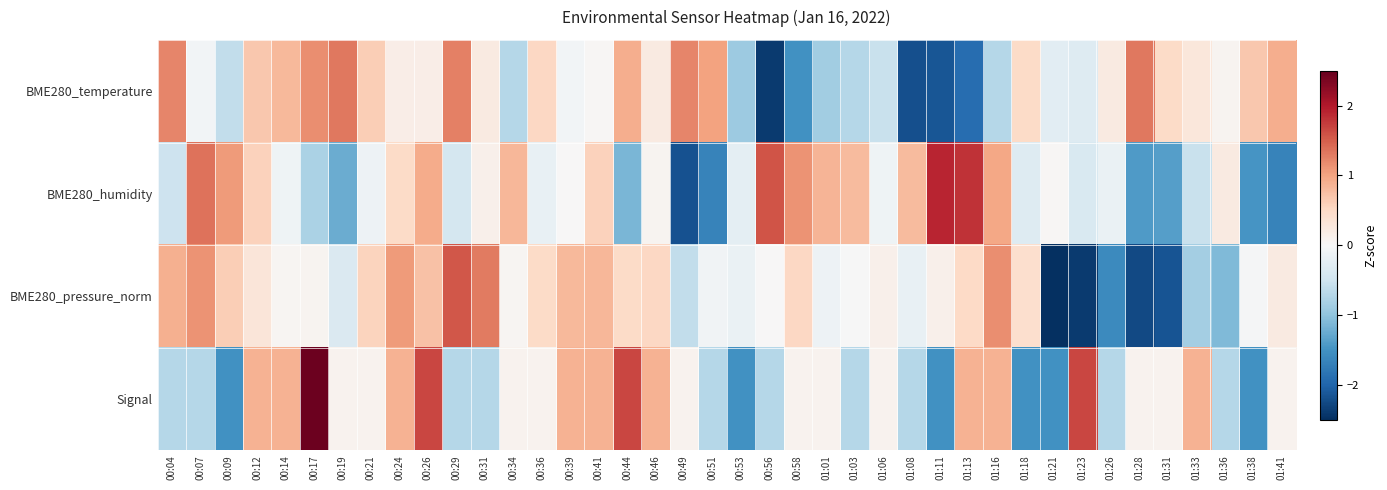

Reading left to right, what are all the values shown in this chart?

BME280_temperature: 00:04=1.2	00:07=-0.1	00:09=-0.6	00:12=0.7	00:14=0.8	00:17=1.2	00:19=1.3	00:21=0.6	00:24=0.2	00:26=0.2	00:29=1.3	00:31=0.2	00:34=-0.7	00:36=0.5	00:39=-0.1	00:41=0.0	00:44=0.9	00:46=0.2	00:49=1.2	00:51=1.0	00:53=-0.9	00:56=-2.4	00:58=-1.5	01:01=-0.9	01:03=-0.7	01:06=-0.6	01:08=-2.2	01:11=-2.1	01:13=-1.9	01:16=-0.7	01:18=0.5	01:21=-0.3	01:23=-0.3	01:26=0.2	01:28=1.3	01:31=0.5	01:33=0.3	01:36=0.1	01:38=0.7	01:41=0.9
BME280_humidity: 00:04=-0.5	00:07=1.4	00:09=1.1	00:12=0.6	00:14=-0.1	00:17=-0.8	00:19=-1.2	00:21=-0.1	00:24=0.5	00:26=0.9	00:29=-0.4	00:31=0.1	00:34=0.8	00:36=-0.2	00:39=0.0	00:41=0.6	00:44=-1.1	00:46=0.1	00:49=-2.2	00:51=-1.7	00:53=-0.2	00:56=1.6	00:58=1.1	01:01=0.8	01:03=0.8	01:06=-0.1	01:08=0.8	01:11=1.9	01:13=1.8	01:16=1.0	01:18=-0.3	01:21=0.0	01:23=-0.4	01:26=-0.2	01:28=-1.4	01:31=-1.4	01:33=-0.5	01:36=0.2	01:38=-1.5	01:41=-1.7
BME280_pressure_norm: 00:04=0.9	00:07=1.1	00:09=0.6	00:12=0.3	00:14=0.1	00:17=0.1	00:19=-0.4	00:21=0.6	00:24=1.1	00:26=0.7	00:29=1.6	00:31=1.3	00:34=0.0	00:36=0.5	00:39=0.8	00:41=0.8	00:44=0.5	00:46=0.5	00:49=-0.6	00:51=-0.1	00:53=-0.2	00:56=0.0	00:58=0.5	01:01=-0.1	01:03=-0.0	01:06=0.1	01:08=-0.2	01:11=0.1	01:13=0.5	01:16=1.2	01:18=0.4	01:21=-2.6	01:23=-2.4	01:26=-1.6	01:28=-2.2	01:31=-2.1	01:33=-0.8	01:36=-1.1	01:38=-0.0	01:41=0.2
Signal: 00:04=-0.7	00:07=-0.7	00:09=-1.5	00:12=0.9	00:14=0.9	00:17=2.5	00:19=0.1	00:21=0.1	00:24=0.9	00:26=1.7	00:29=-0.7	00:31=-0.7	00:34=0.1	00:36=0.1	00:39=0.9	00:41=0.9	00:44=1.7	00:46=0.9	00:49=0.1	00:51=-0.7	00:53=-1.5	00:56=-0.7	00:58=0.1	01:01=0.1	01:03=-0.7	01:06=0.1	01:08=-0.7	01:11=-1.5	01:13=0.9	01:16=0.9	01:18=-1.5	01:21=-1.5	01:23=1.7	01:26=-0.7	01:28=0.1	01:31=0.1	01:33=0.9	01:36=-0.7	01:38=-1.5	01:41=0.1